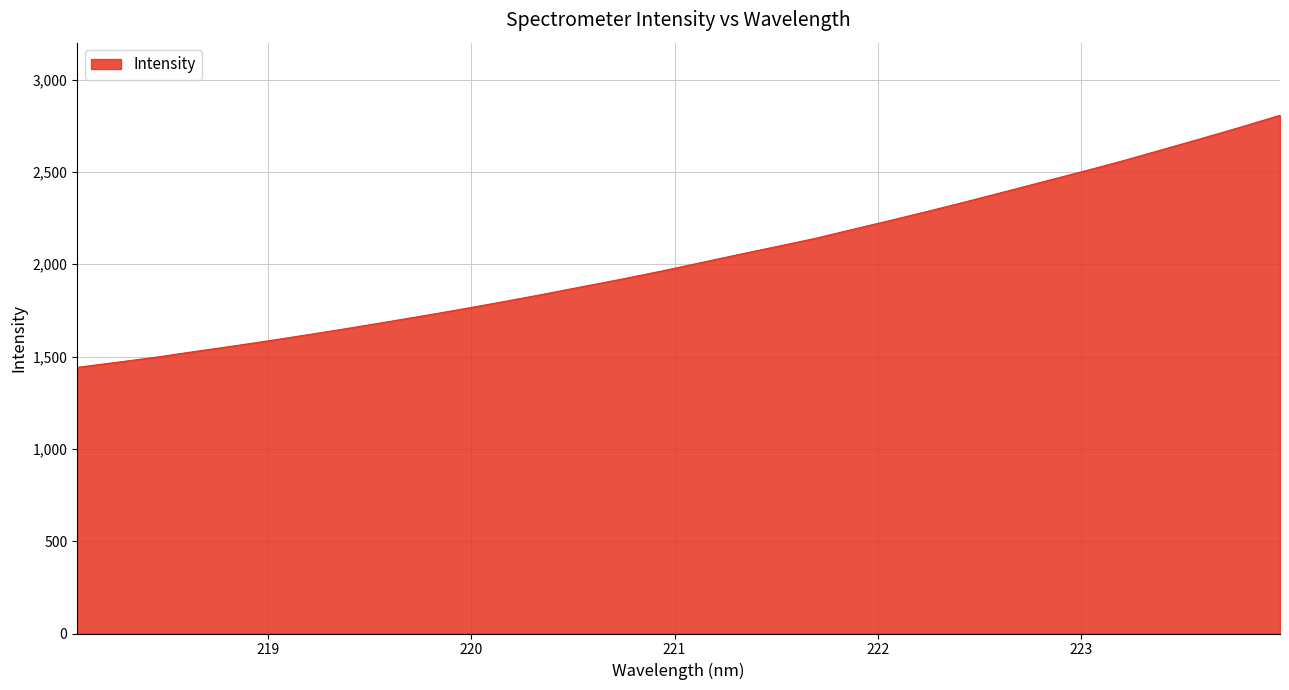

What is the difference between the maximum and minimum values?

1365.2